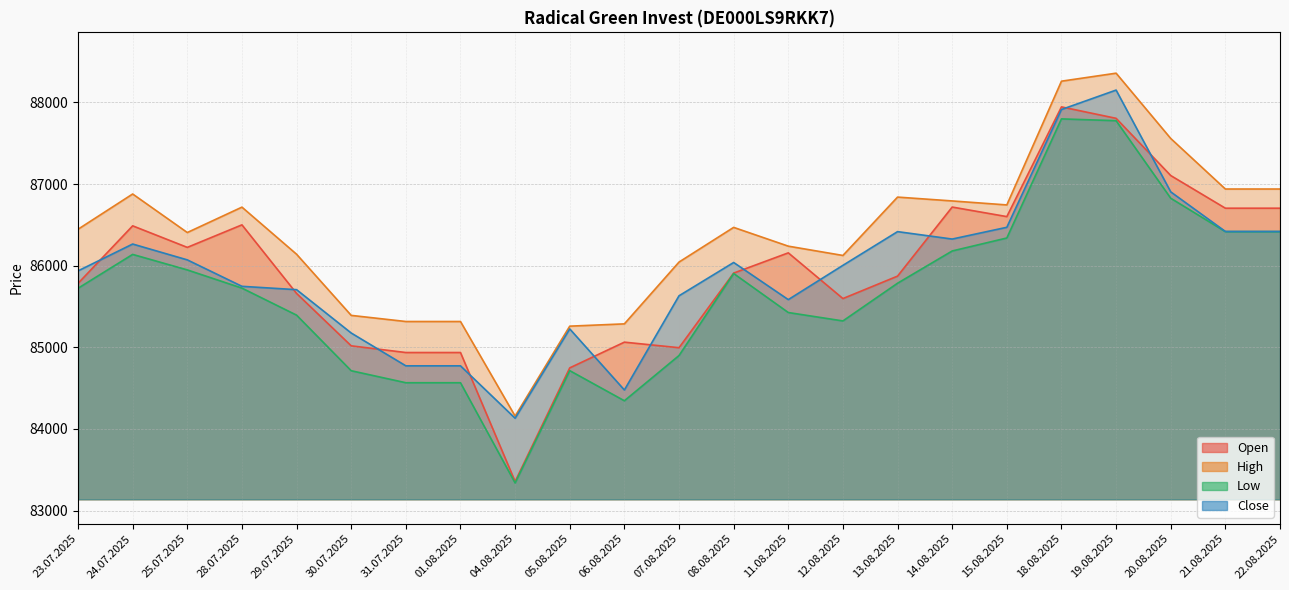

What is the average value of the Close series?

85937